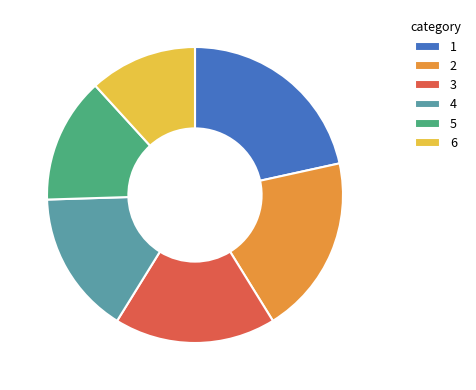

The 6 slice represents 21% of the pie. True or false?

False